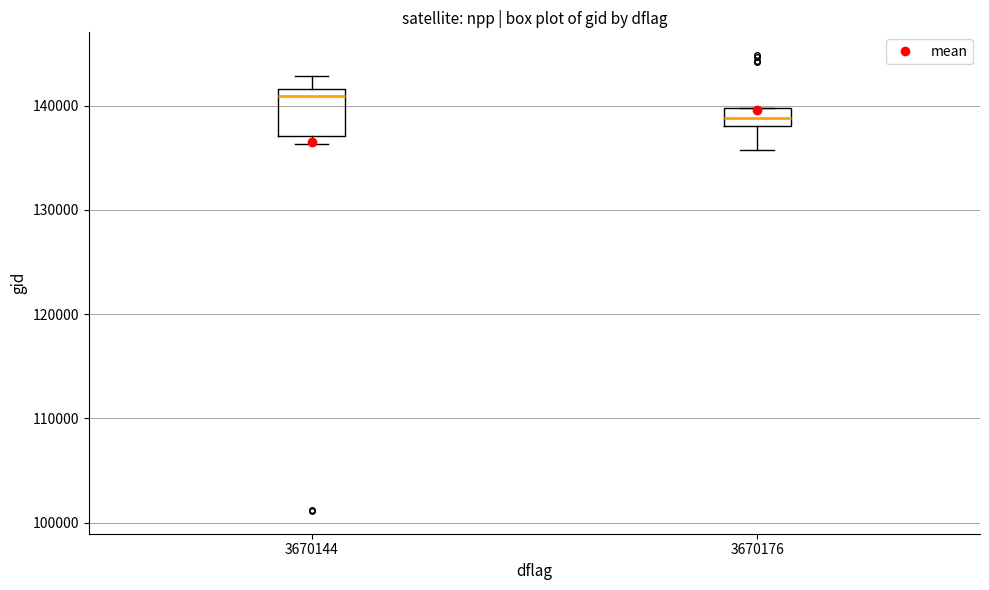

Reading left to right, read every box against the y-axis: the position of its median line, the range the box covers, and the ends of its whiskers. The values are not printed on the chart, so give them approximately, as read against the axis.

3670144: median 141000, box 137000 to 142000, whiskers 136000 to 143000
3670176: median 139000, box 138000 to 140000, whiskers 136000 to 140000